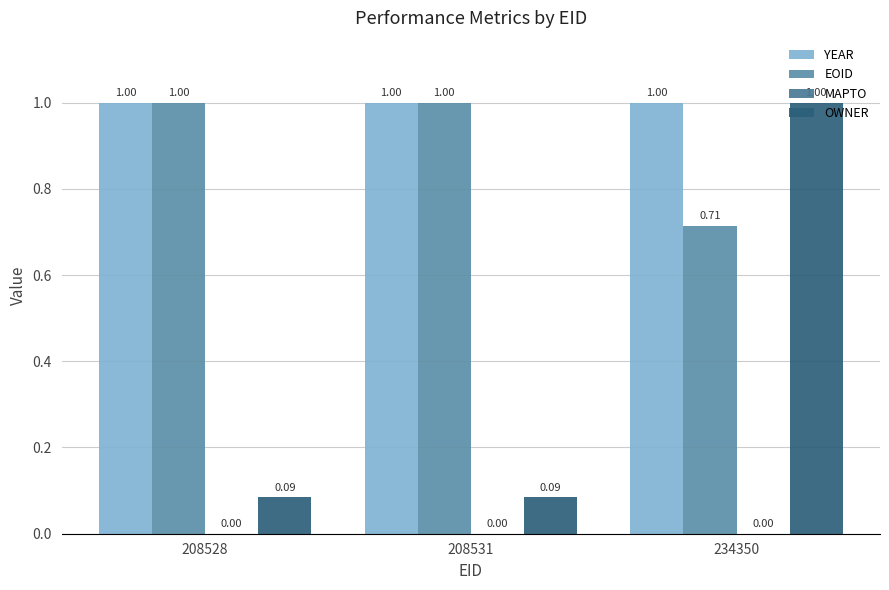

What is the value of the EOID bar at the 3rd from the left?

0.7